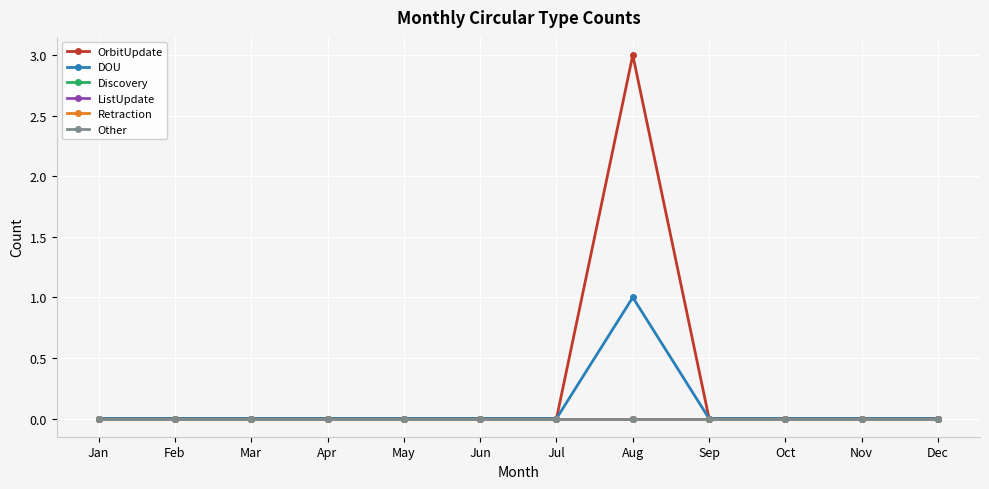

Does the chart have visible grid lines?

Yes